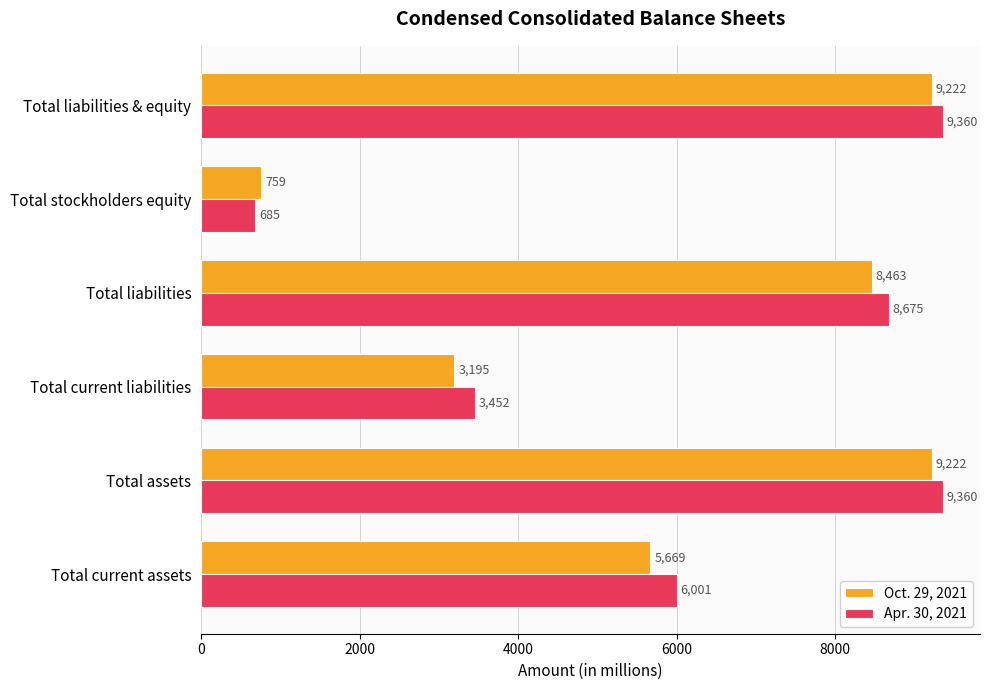

The value of Apr. 30, 2021 at Total current assets is 6001. True or false?

True